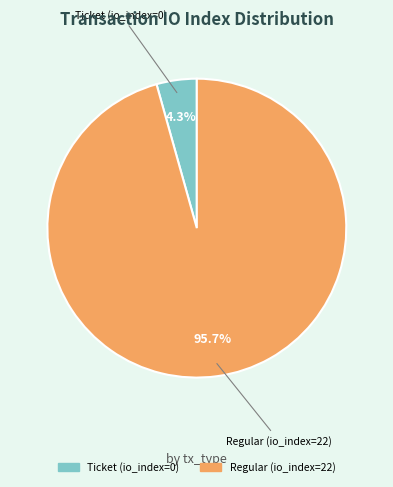

Is Regular (io_index=22) the majority of the pie?

Yes